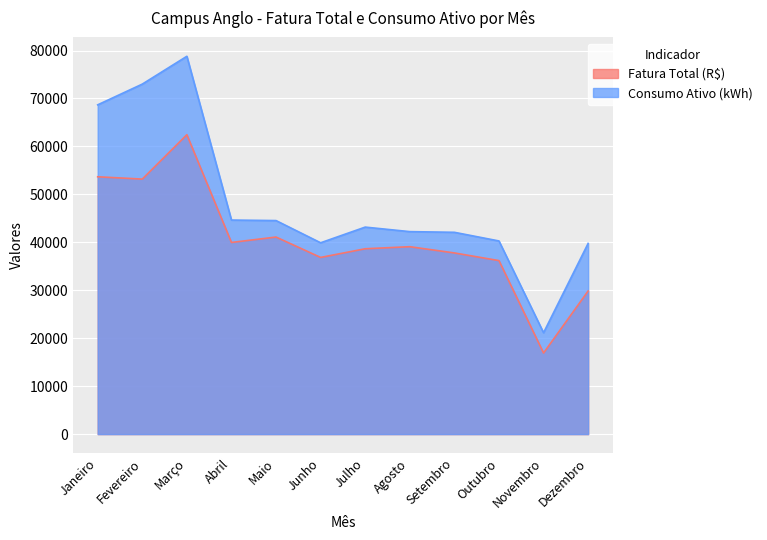

Is it true that Fatura Total (R$) equals 81983.7 at Março?

False